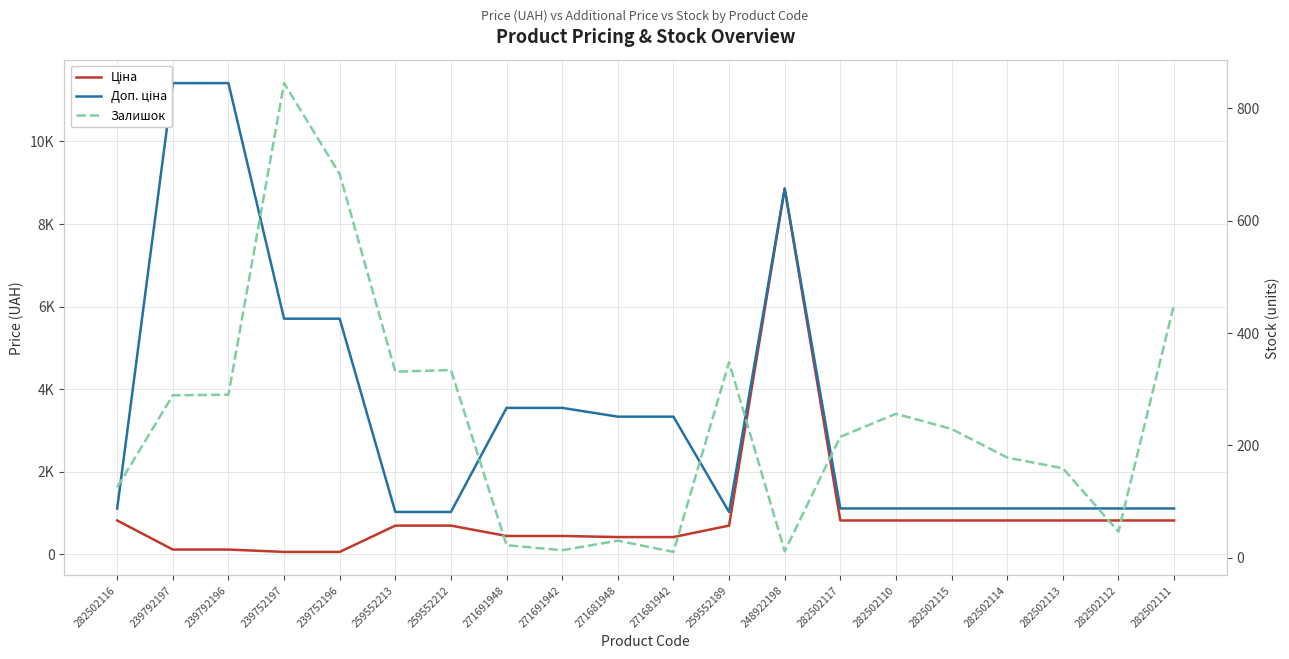

What is the label of the 9th point from the right?

259552189